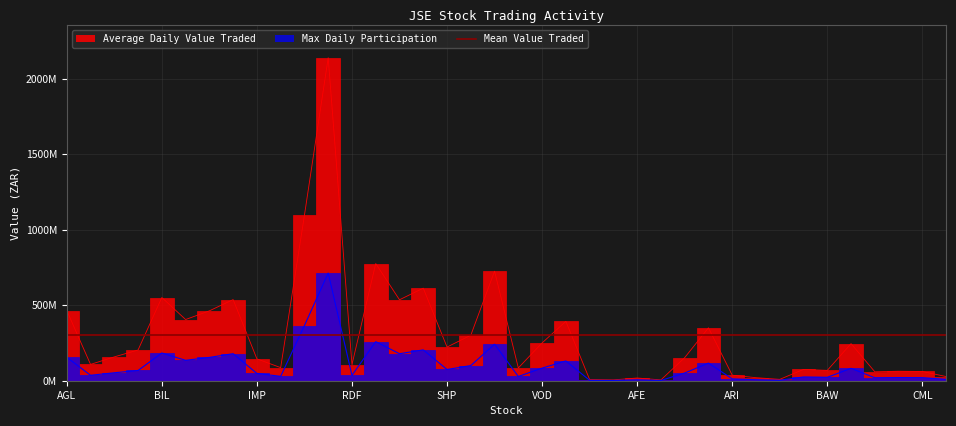

True or false: Max Daily Participation and Average Daily Value Traded cross at least once.

False